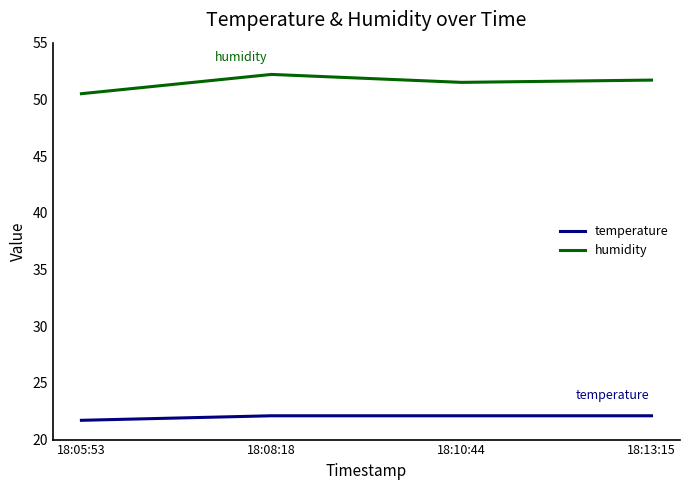

At how many categories does at least one series exceed 32?

4